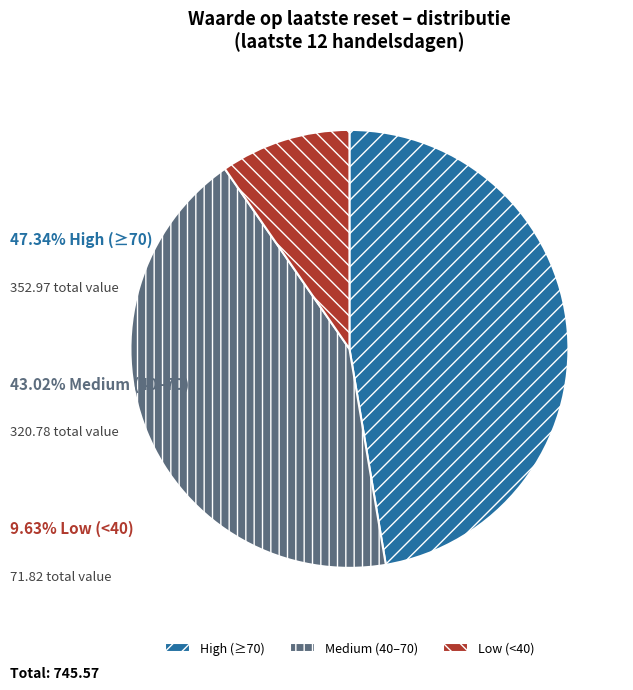

What is the smallest slice in the pie chart?

Low (<40)